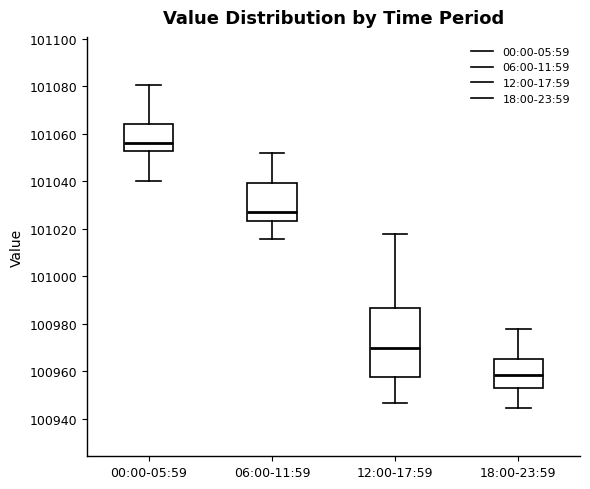

Where does the median line of the box for 06:00-11:59 sit on the y-axis? The values are not printed on the chart, so give them approximately, as read against the axis.

101028